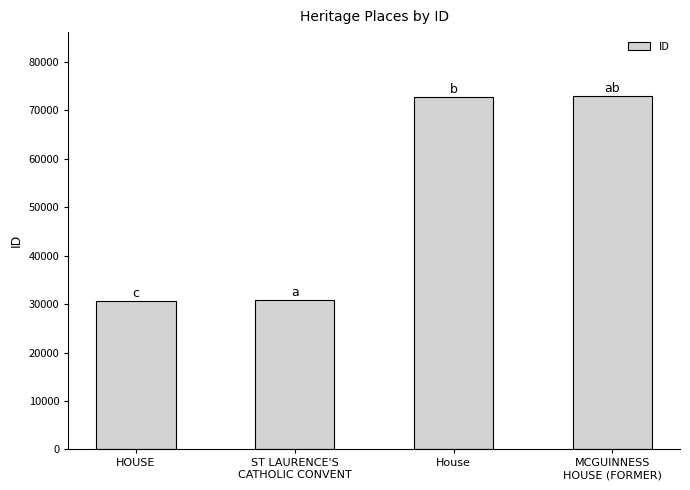

What is the difference between the values at HOUSE and MCGUINNESS
HOUSE (FORMER)?

42284